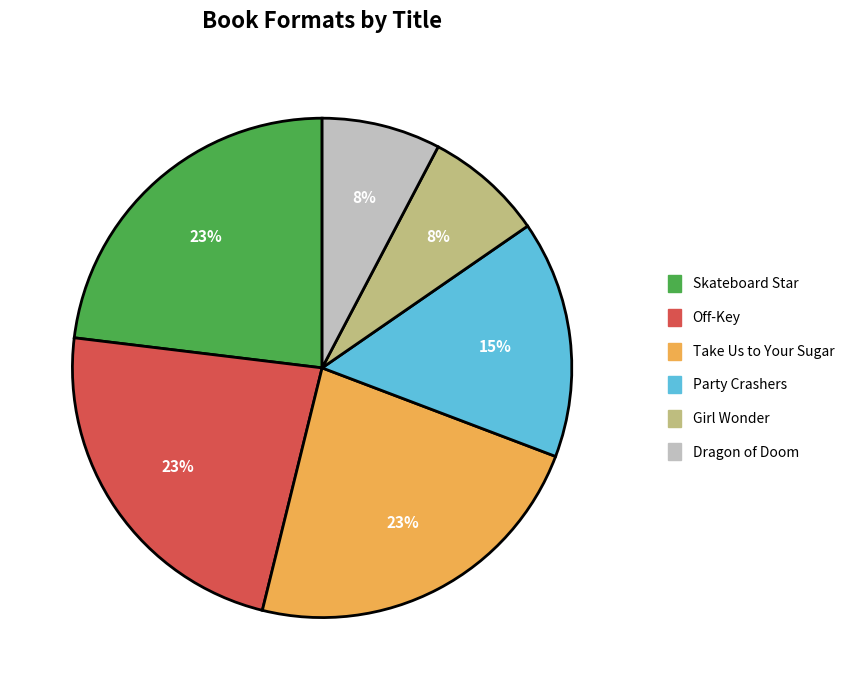

Does Dragon of Doom account for over 50% of the chart?

No